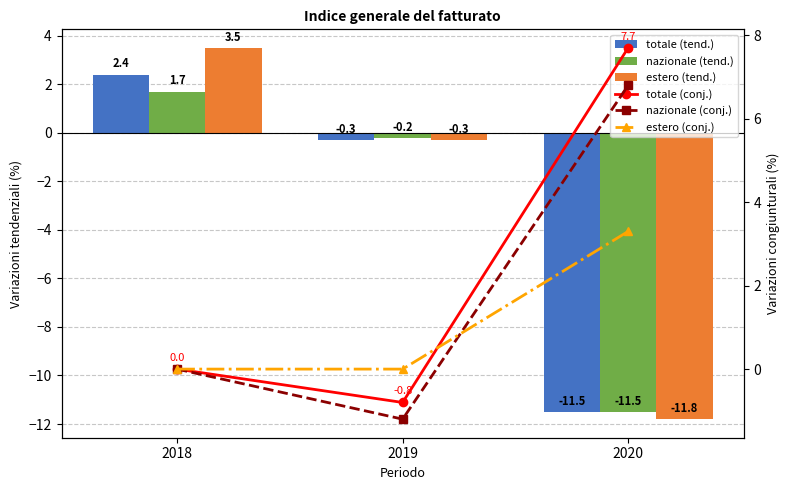

How many values in the nazionale (tend.) series are below 0?

2